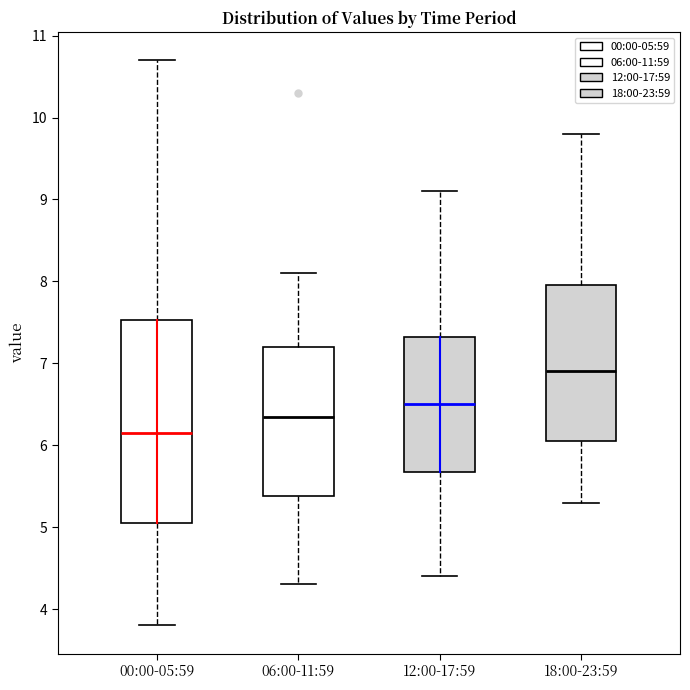

Which box has the lowest median line?

00:00-05:59